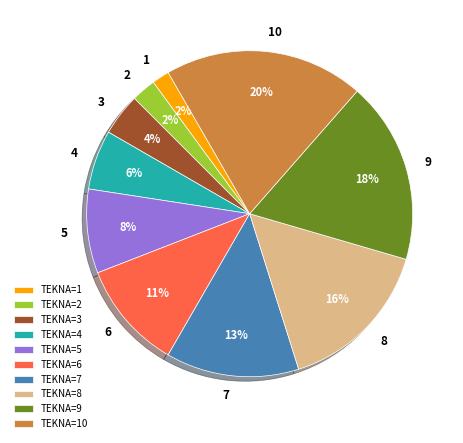

To the nearest percent, what is the average slice percentage?

10%